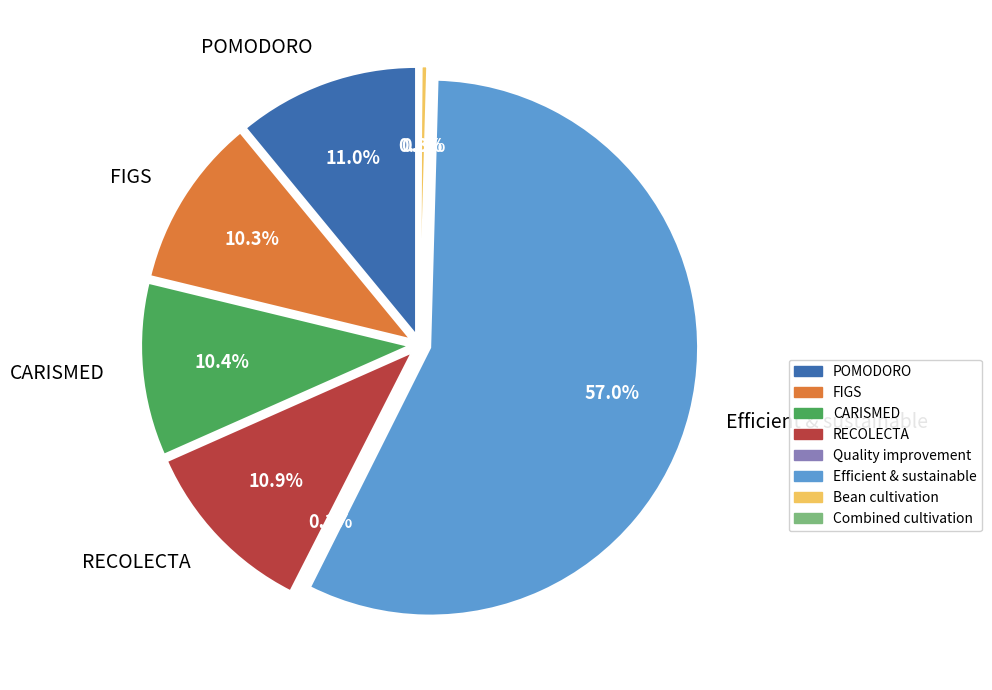

True or false: CARISMED accounts for 21% of the total.

False